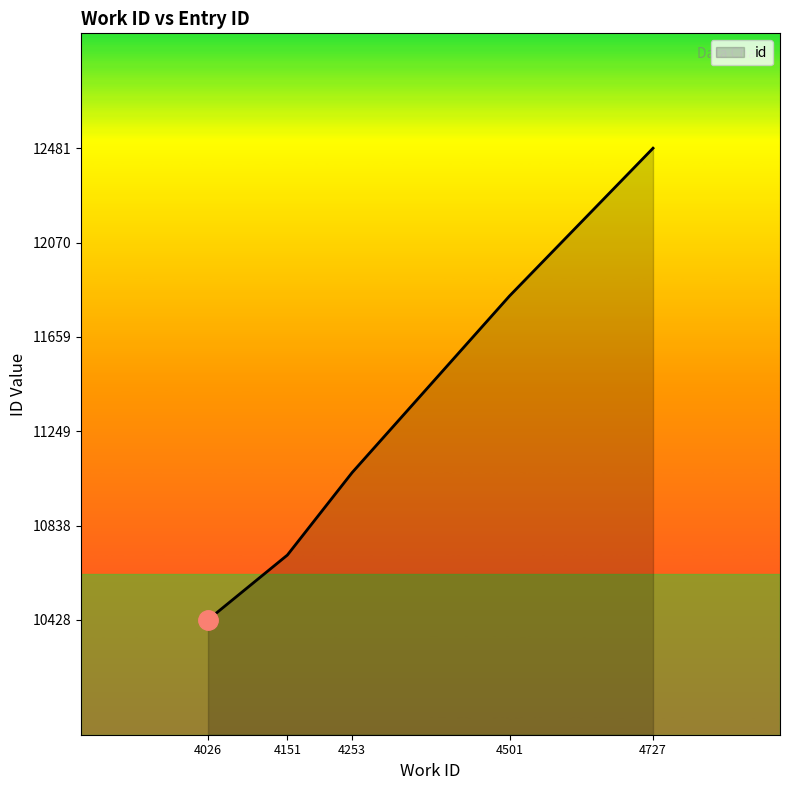

Reading right to left, extract all data points from this chart.

4727=12481	4501=11838	4253=11069	4151=10710	4026=10428